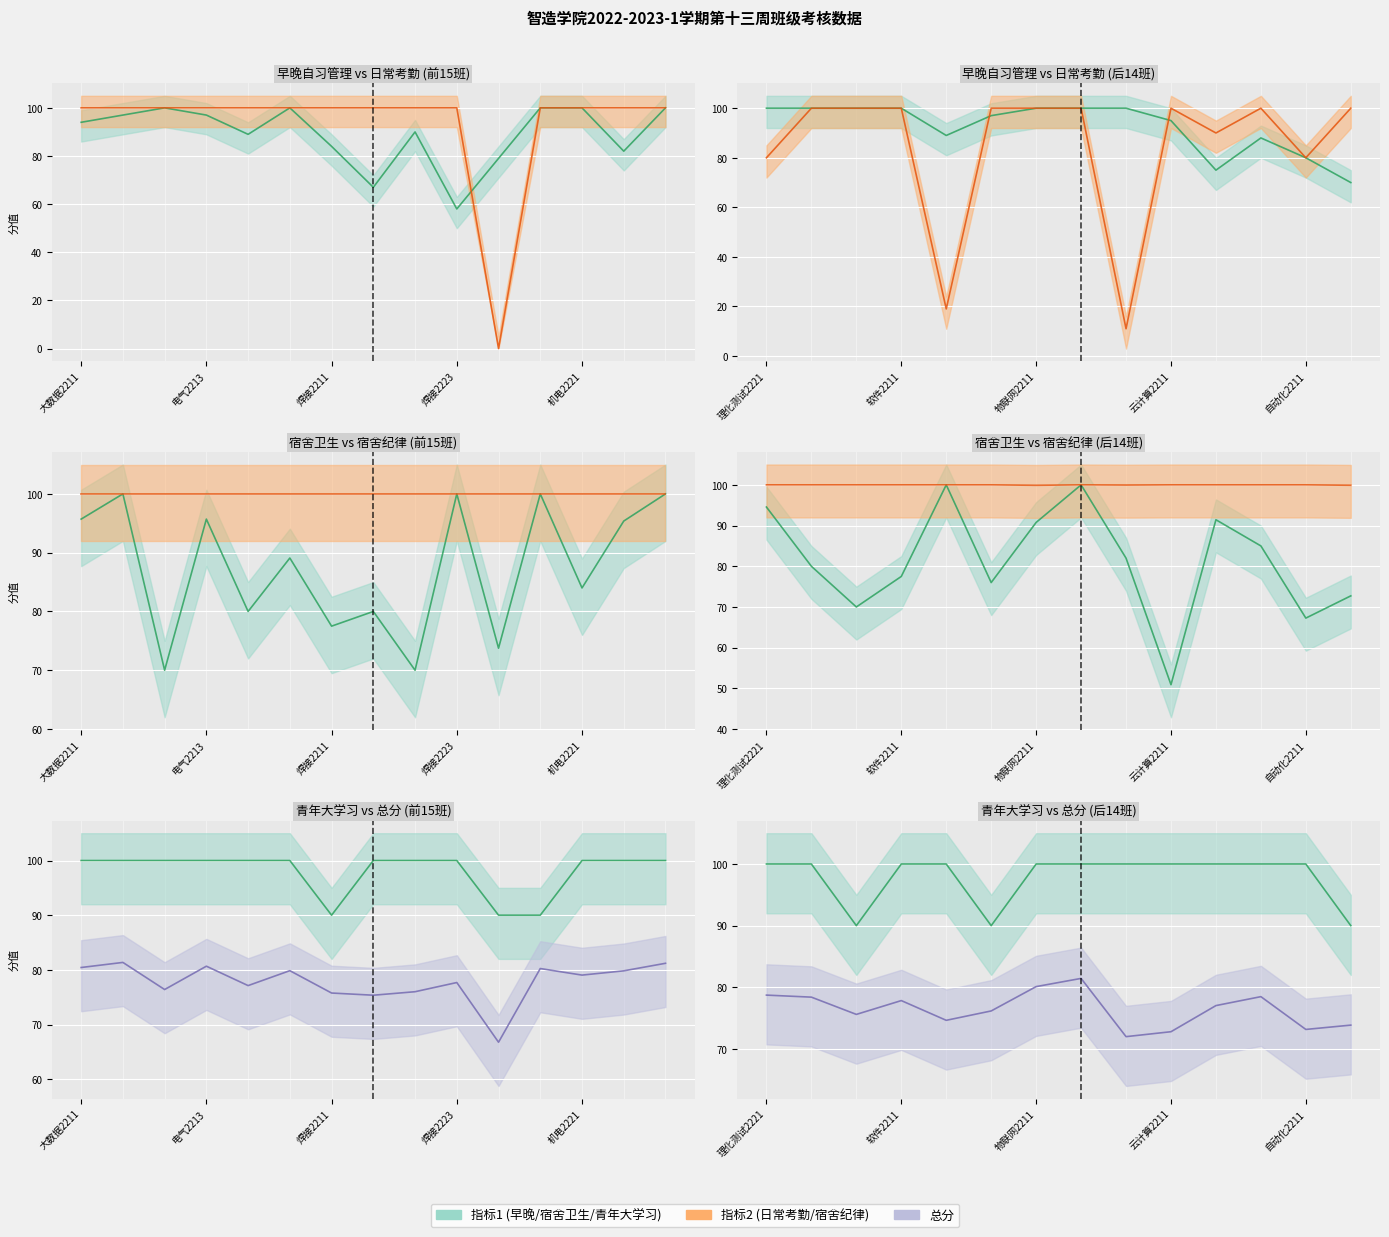

Reading left to right, what are all the values shown in this chart?

早晚自习管理: 94.0	97.0	100.0	97.0	89.0	100.0	84.0	67.0	90.0	58.0	79.0	100.0	100.0	82.0	100.0	100.0	100.0	100.0	100.0	89.0	97.0	100.0	100.0	100.0	95.0	75.0	88.0	80.0	70.0
日常考勤: 100.0	100.0	100.0	100.0	100.0	100.0	100.0	100.0	100.0	100.0	0.0	100.0	100.0	100.0	100.0	80.0	100.0	100.0	100.0	19.0	100.0	100.0	100.0	11.0	100.0	90.0	100.0	80.0	100.0
宿舍卫生: 95.7	100.0	70.0	95.7	80.0	89.1	77.5	80.0	70.0	100.0	73.8	100.0	84.0	95.4	100.0	94.5	80.0	70.0	77.5	100.0	76.0	90.8	100.0	82.0	50.9	91.4	85.0	67.3	72.7
宿舍纪律: 100.0	100.0	100.0	100.0	100.0	100.0	100.0	100.0	100.0	100.0	100.0	100.0	100.0	100.0	100.0	100.0	100.0	100.0	100.0	100.0	100.0	99.9	100.0	100.0	100.0	100.0	100.0	100.0	99.9
青年大学习: 100.0	100.0	100.0	100.0	100.0	100.0	90.0	100.0	100.0	100.0	90.0	90.0	100.0	100.0	100.0	100.0	100.0	90.0	100.0	100.0	90.0	100.0	100.0	100.0	100.0	100.0	100.0	100.0	90.0
总分: 80.4	81.4	76.4	80.7	77.1	79.8	75.8	75.4	76.0	77.7	66.8	80.2	79.0	79.8	81.2	78.7	78.4	75.6	77.8	74.6	76.2	80.1	81.4	72.0	72.8	77.0	78.5	73.2	73.9